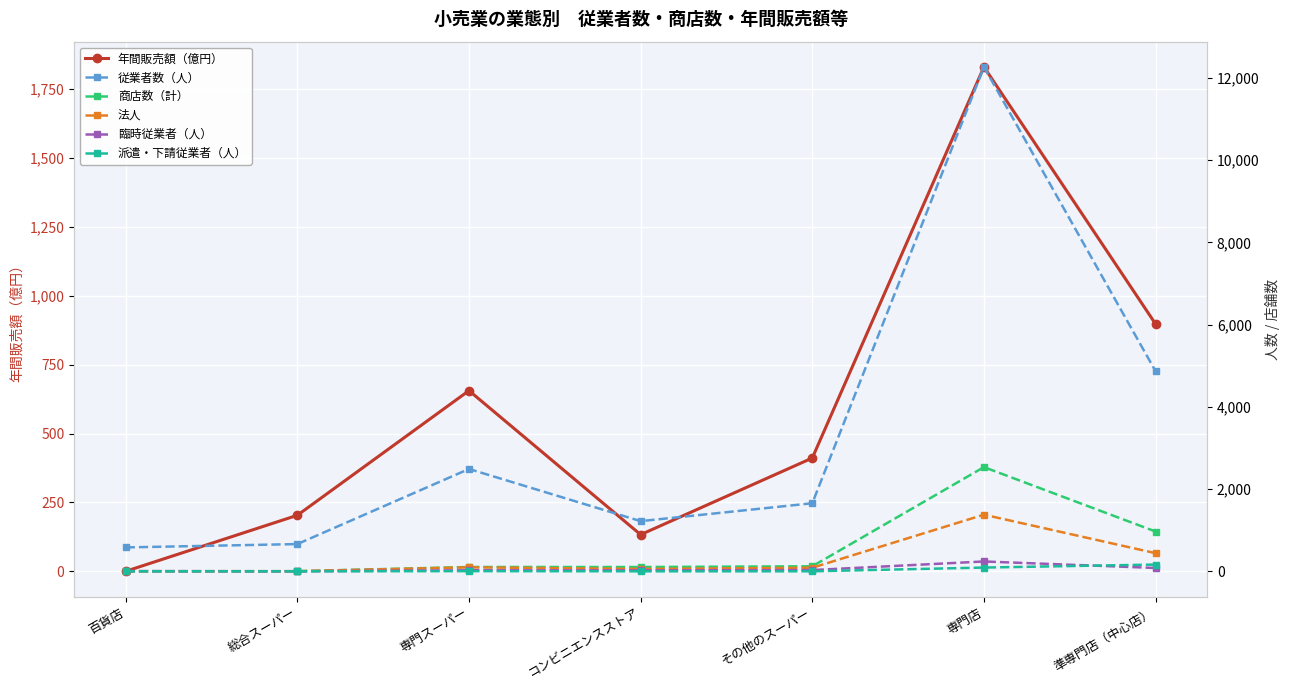

What is the total value across all series at 総合スーパー?

871.2